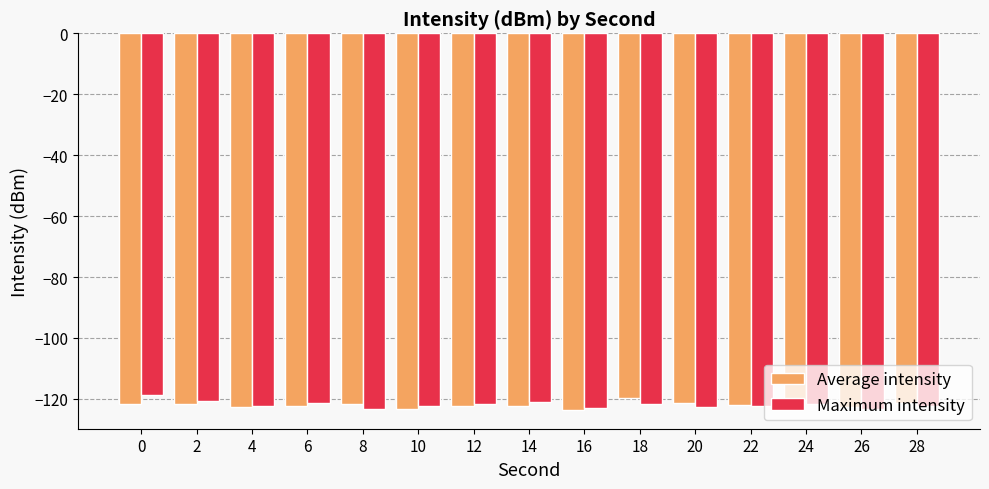

What is the minimum value for Maximum intensity?

-123.5